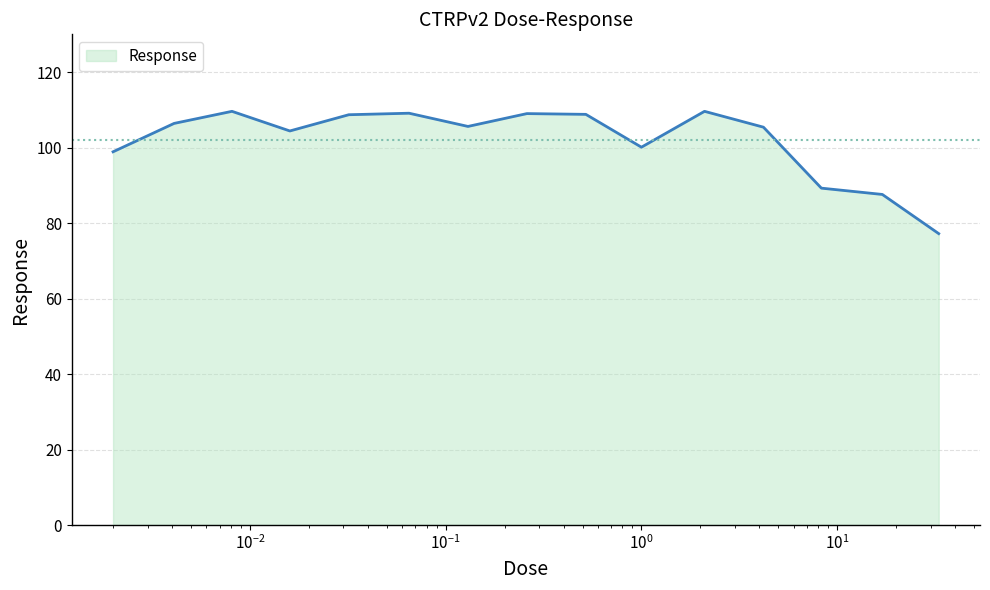

What is the difference between the maximum and minimum values?

32.4